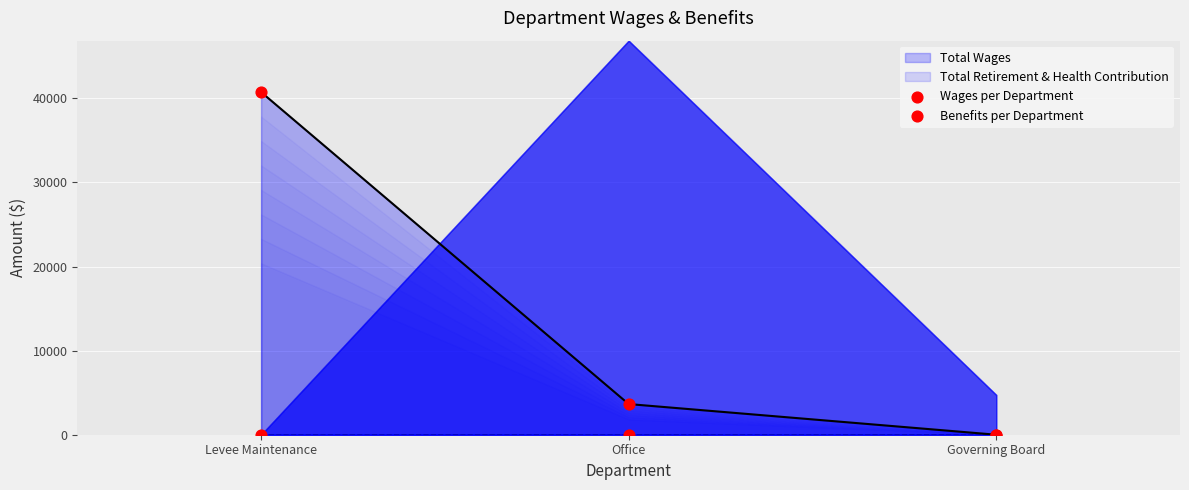

At how many categories does at least one series exceed 11931?

1